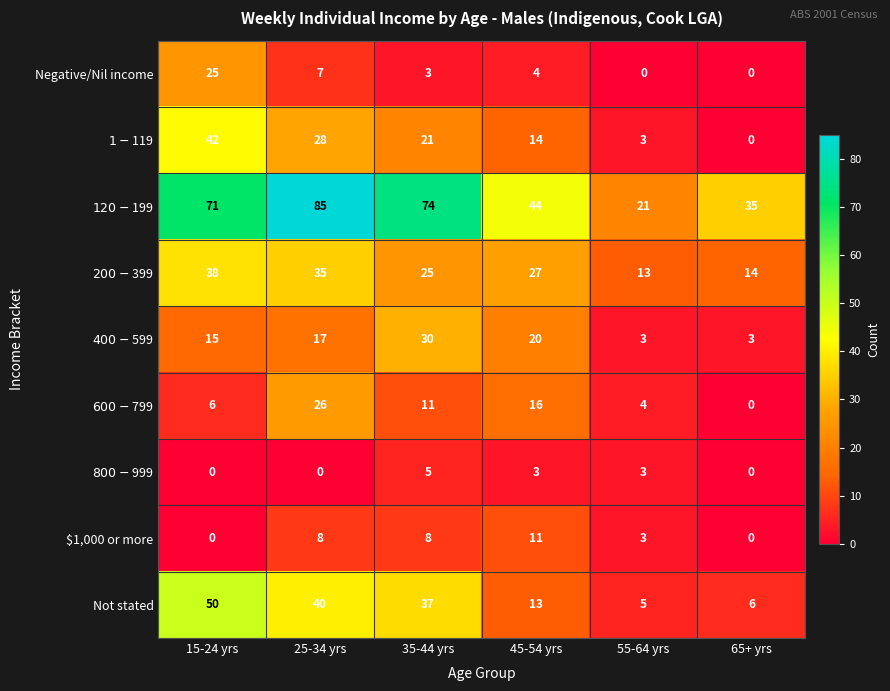

What is the sum of all Not stated values?

151